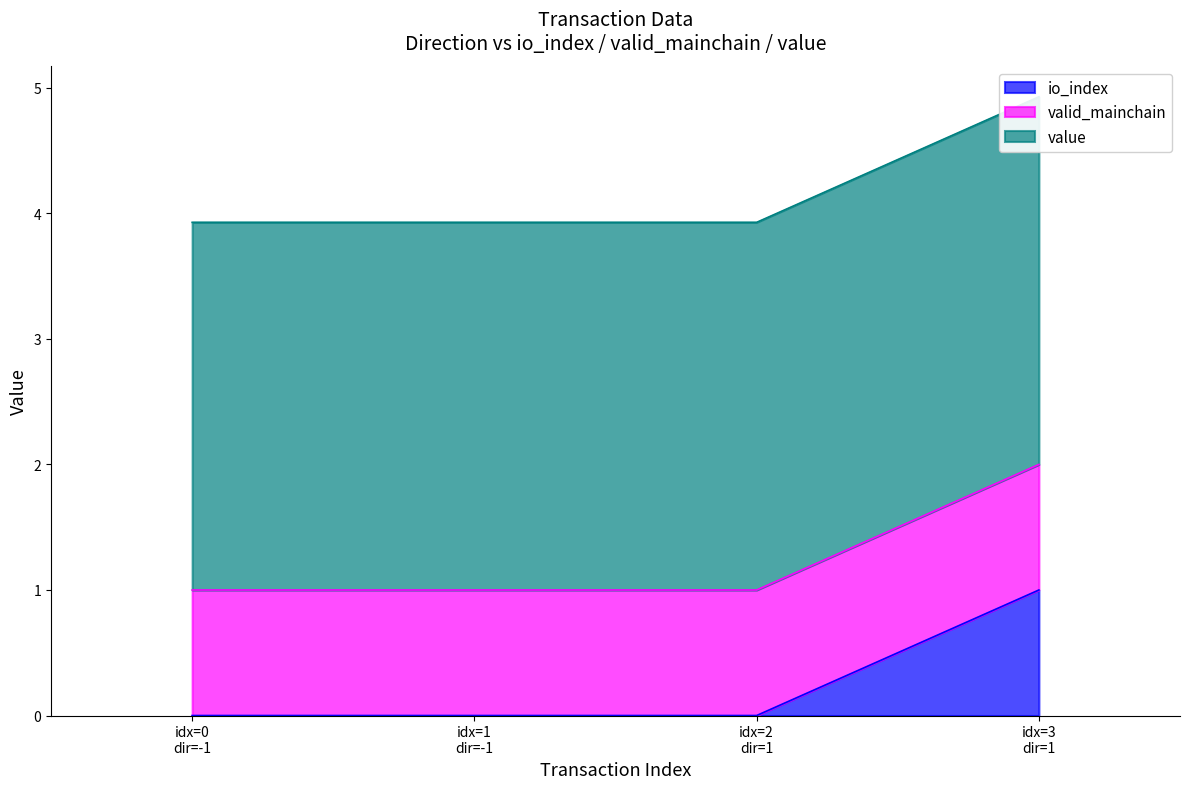

What is the sum of all io_index values?

1